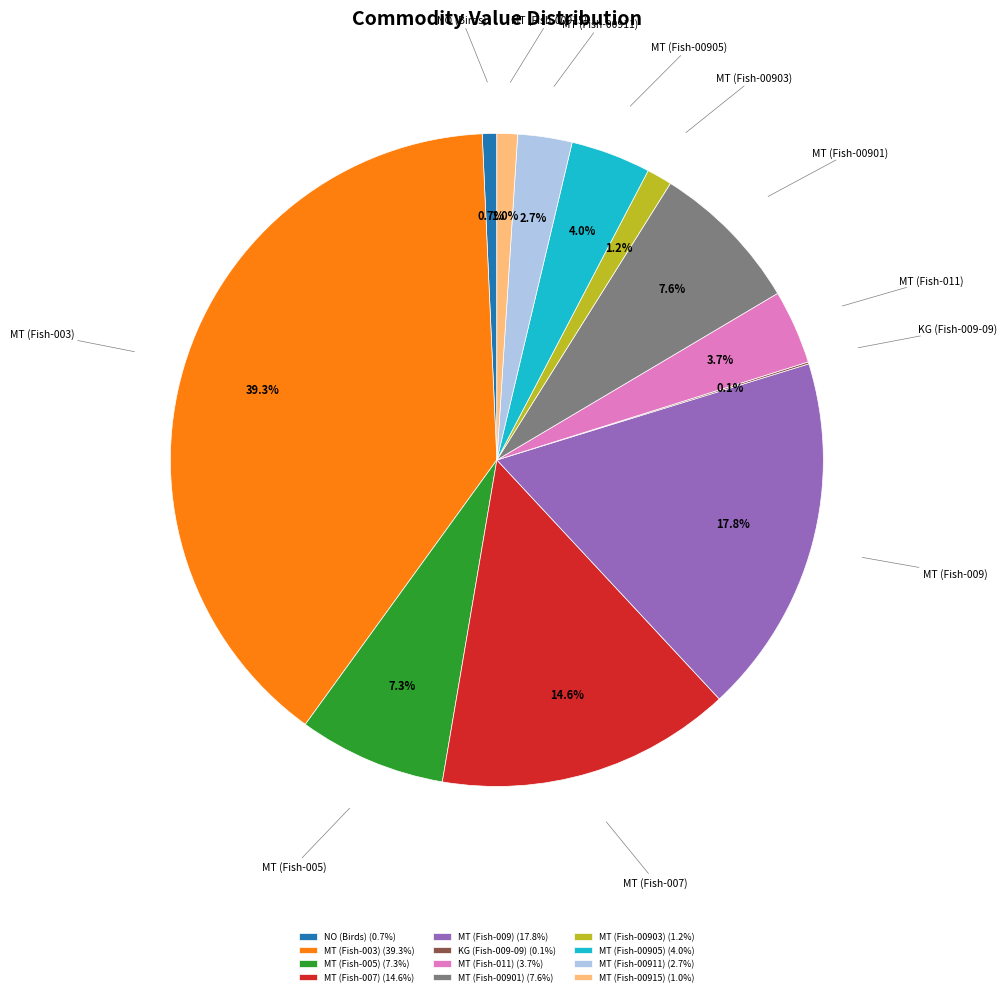

Does any single category account for the majority?

No